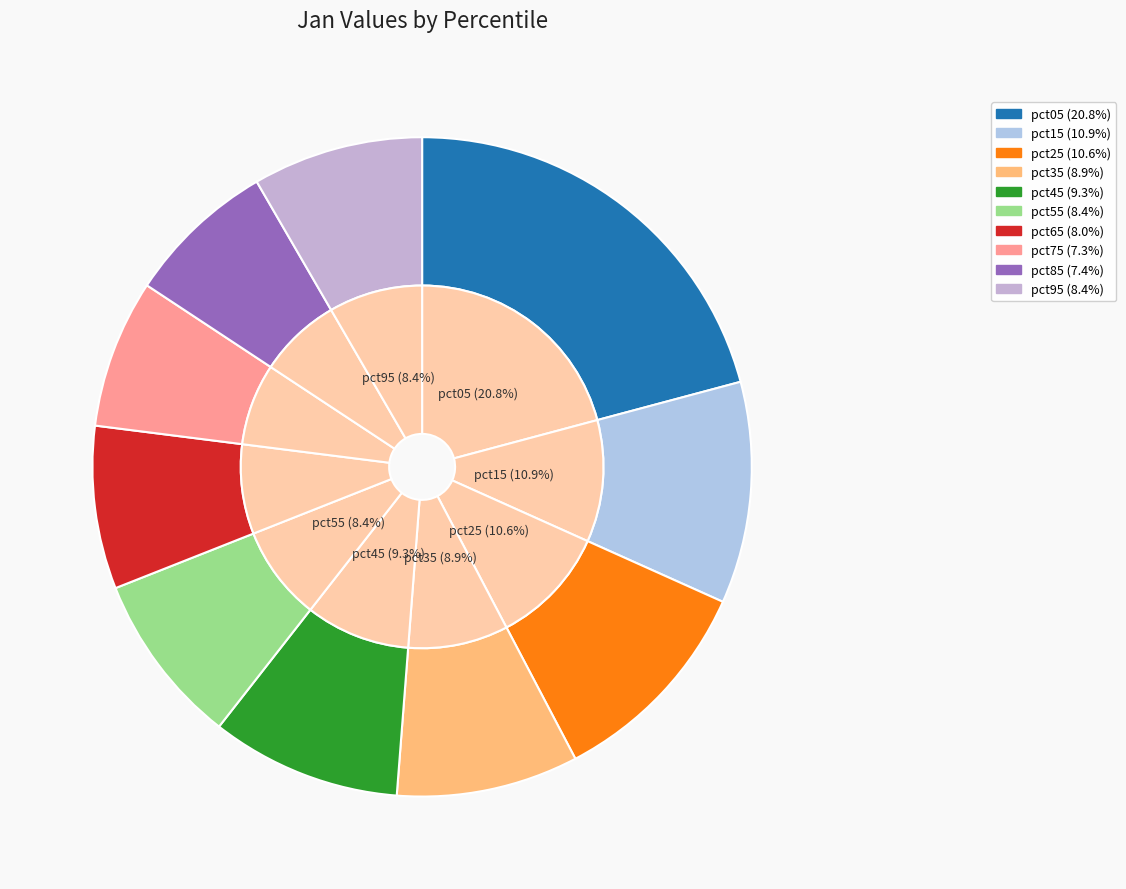

What is the change in value from pct05 to pct55?

-0.9